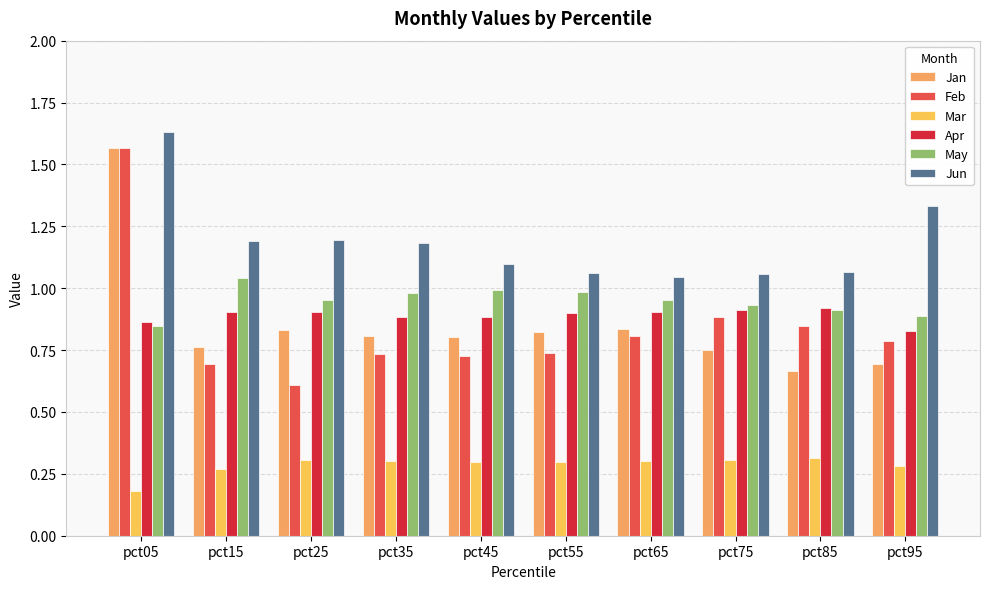

The Jun series shows 1.1 at pct85. True or false?

True